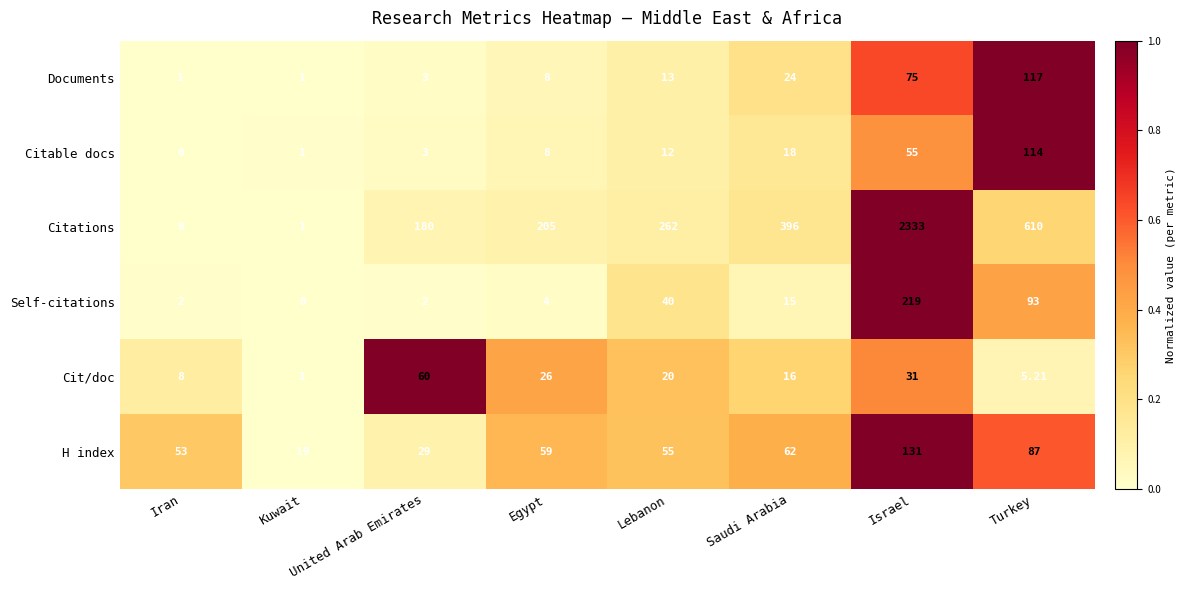

At Turkey, list the series in order from smallest to largest.

Cit/doc, H index, Self-citations, Citable docs, Documents, Citations